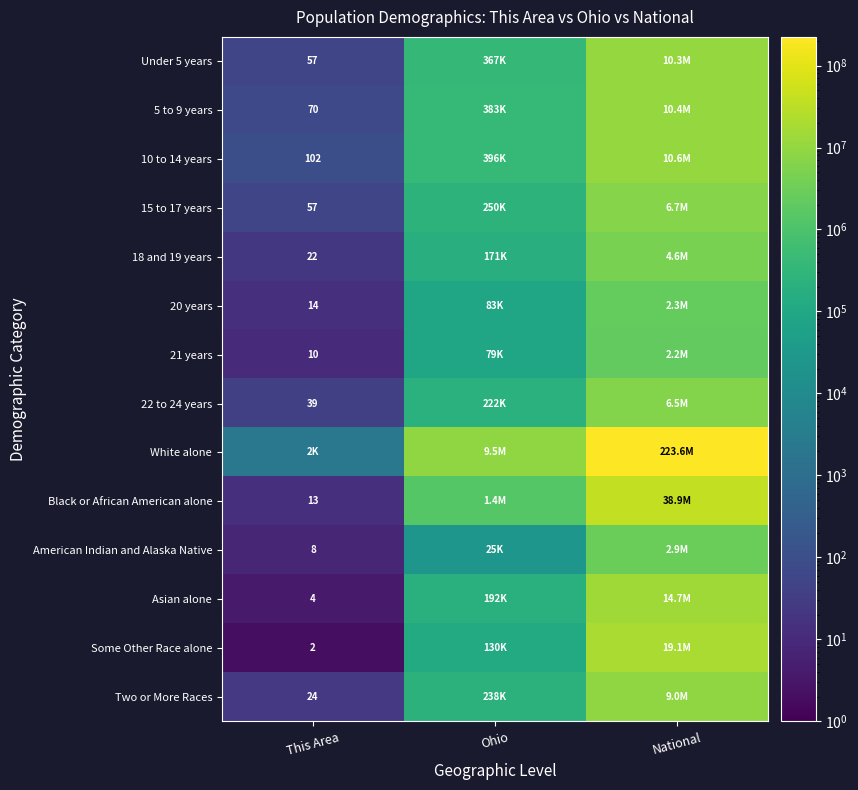

The 22 to 24 years series shows 39 at This Area. True or false?

True